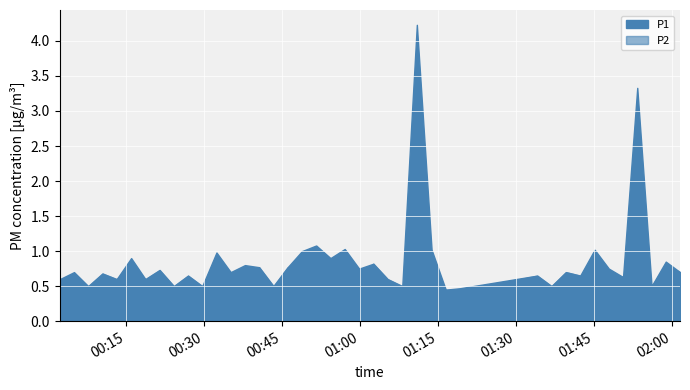

Is the value of P1 at 5 greater than the value of P2 at 32?

Yes